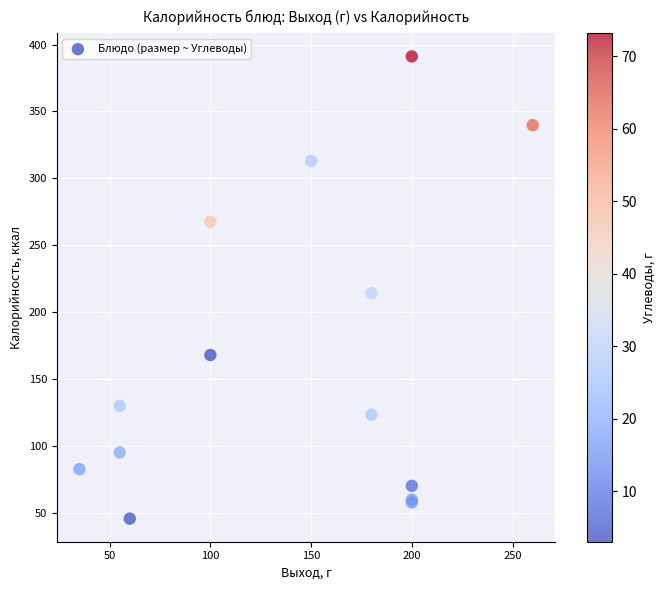

What Y value in the scatter plot is closest to 218?

214.2